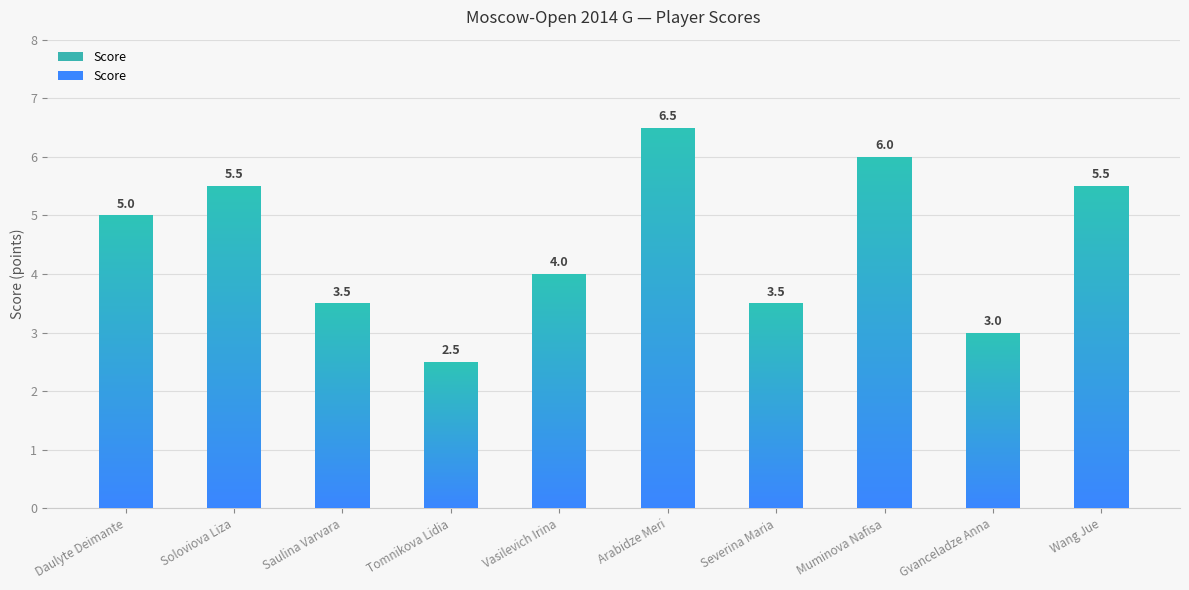

List the labels in order of value, smallest first.

Tomnikova Lidia, Gvanceladze Anna, Saulina Varvara, Severina Maria, Vasilevich Irina, Daulyte Deimante, Soloviova Liza, Wang Jue, Muminova Nafisa, Arabidze Meri